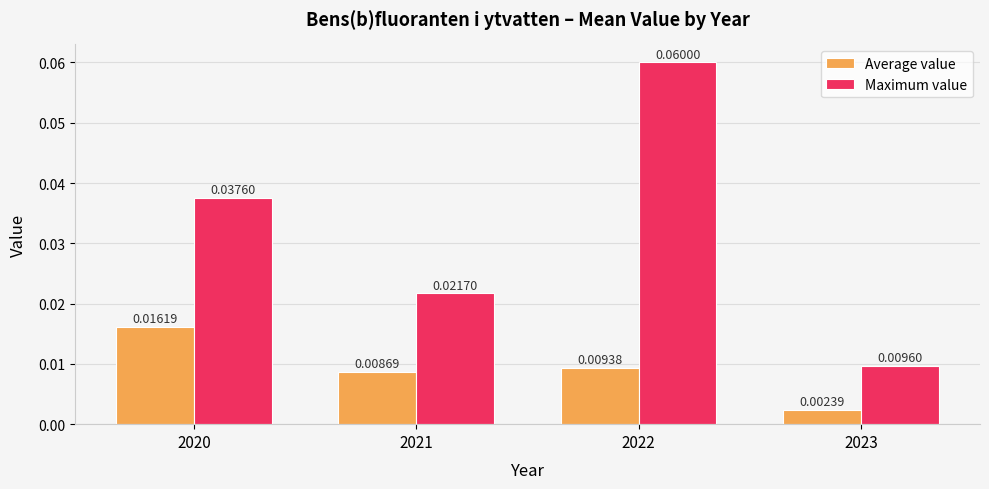

Which series has the largest total across all categories?

Maximum value